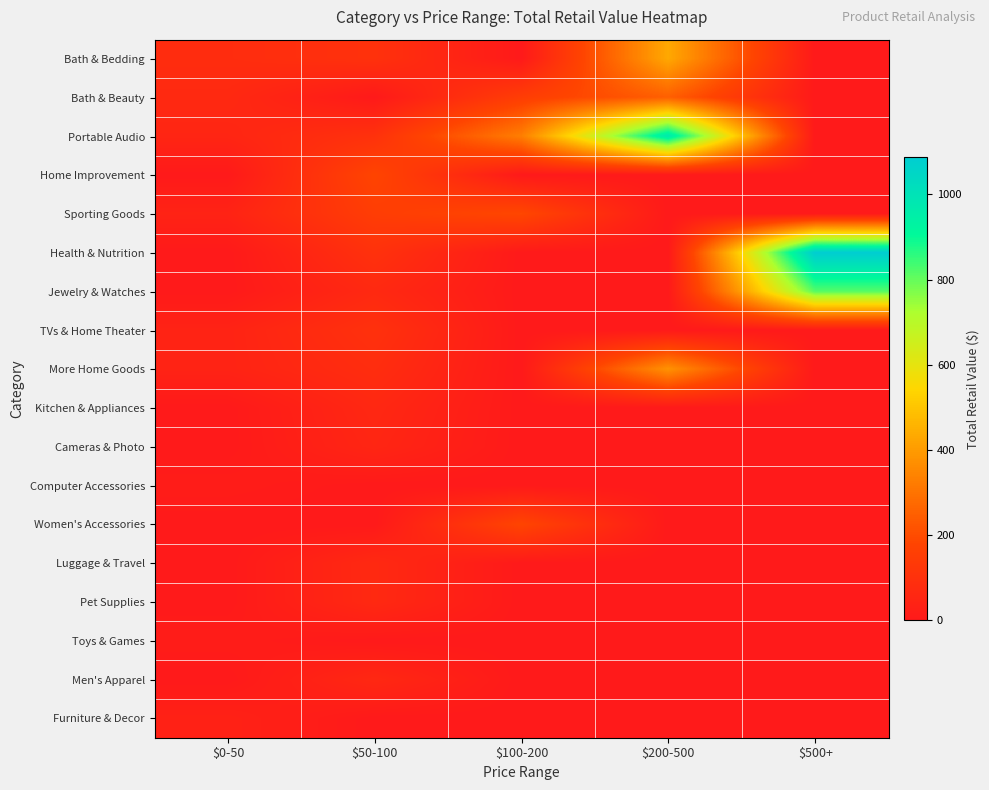

Which category has the highest value across all series?

$500+